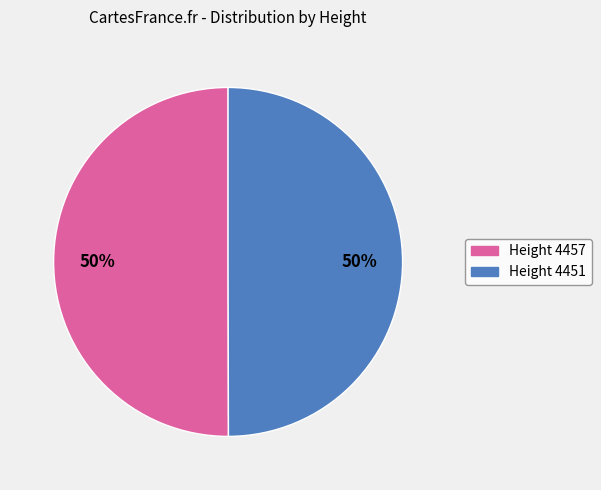

To the nearest percent, what is the average slice percentage?

50%